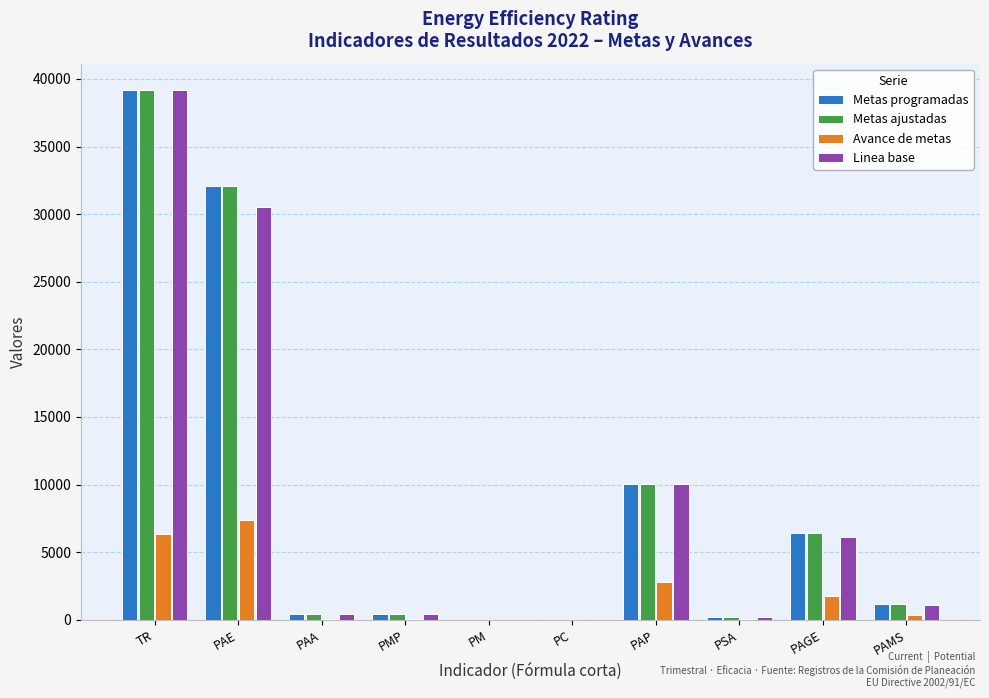

The value of Avance de metas at PAP is 2775. True or false?

True